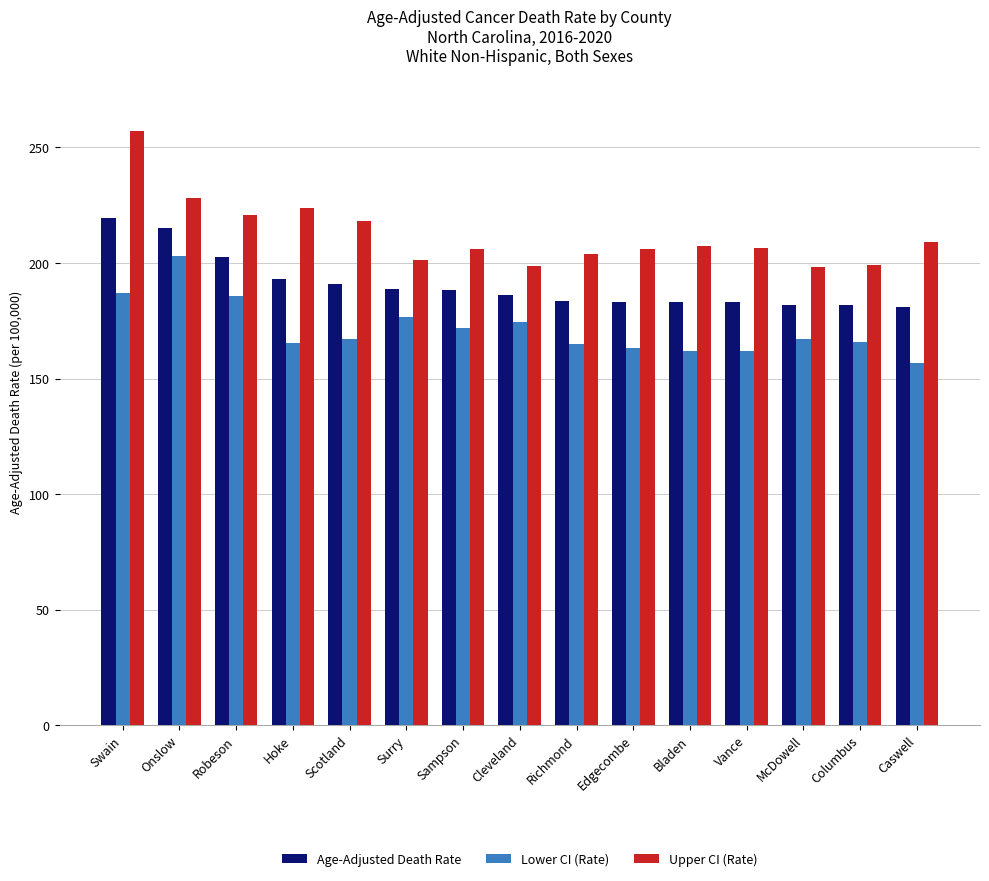

Between Robeson and Vance, which series saw the biggest shift?

Lower CI (Rate)